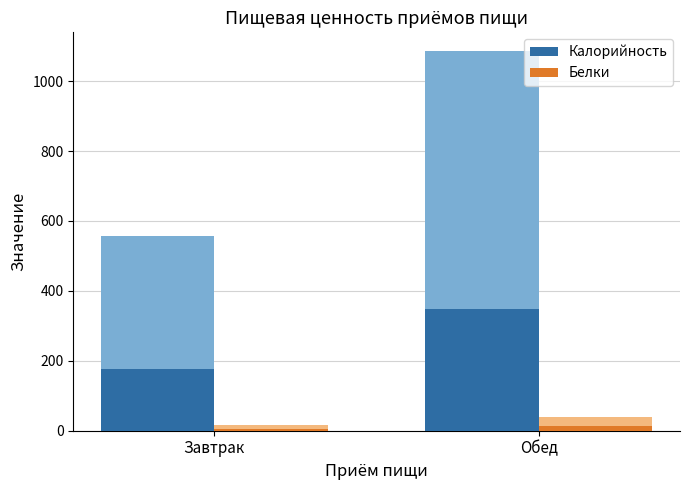

At which label does Белки first exceed 12?

Обед